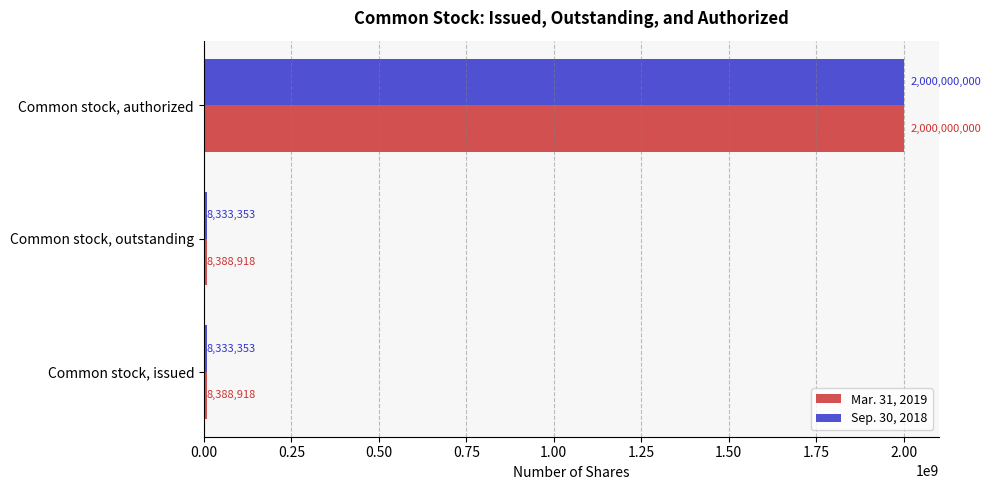

What is the greatest value displayed?

2000000000